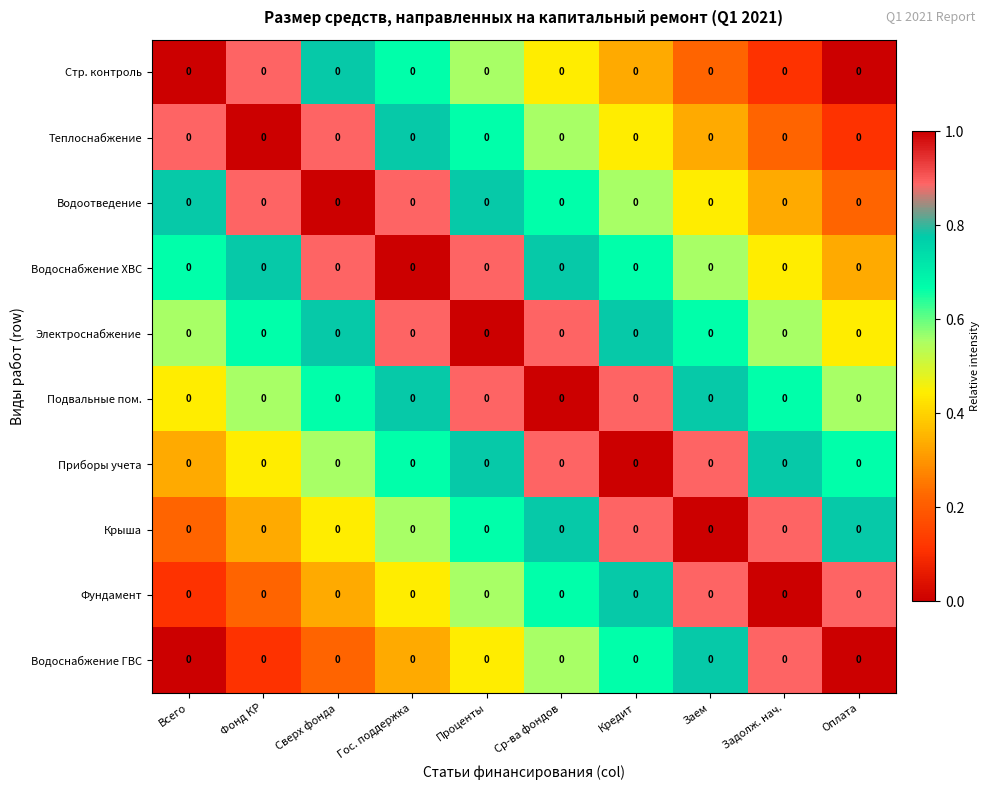

Which series has the largest total across all categories?

Электроснабжение